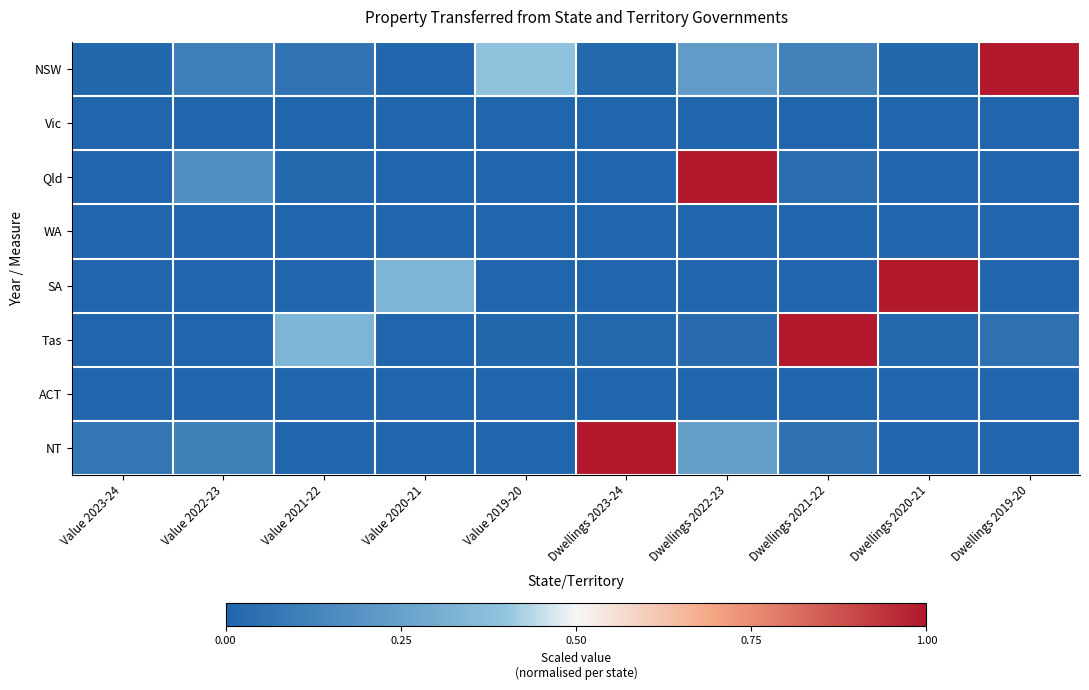

What is the maximum value shown in the chart?

1.0